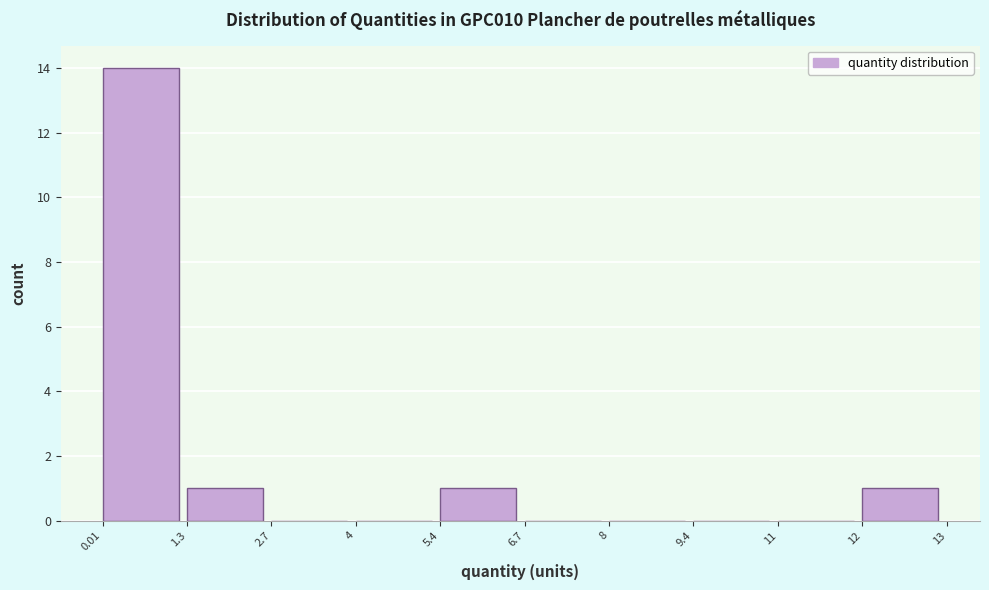

Reading left to right, transcribe all the data shown in this chart.

0.01=14	1.3=1	2.7=0	4=0	5.4=1	6.7=0	8=0	9.4=0	11=0	12=1